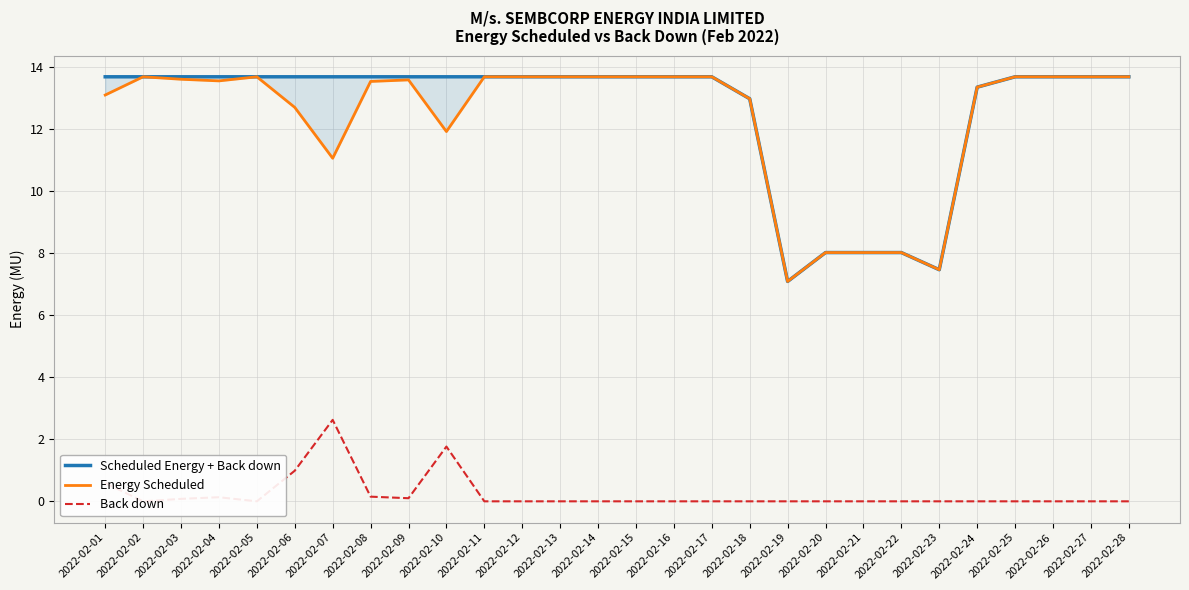

How many values in the Back down series exceed 0?

8